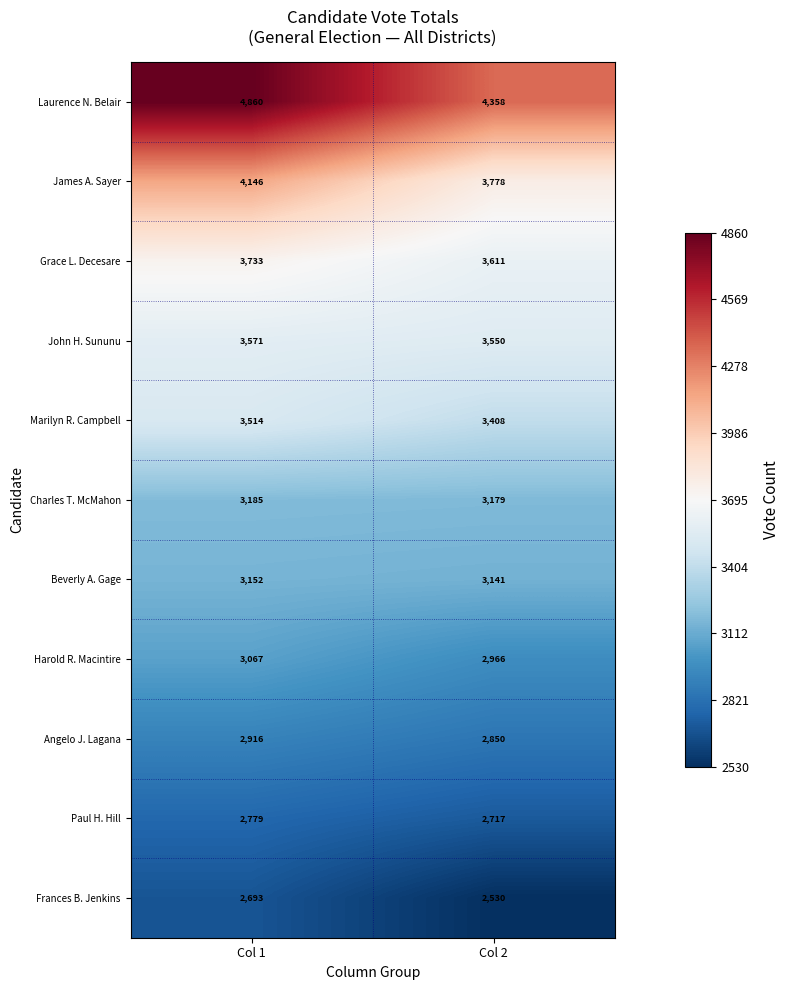

True or false: John H. Sununu has a value of 6388 at Col 2.

False